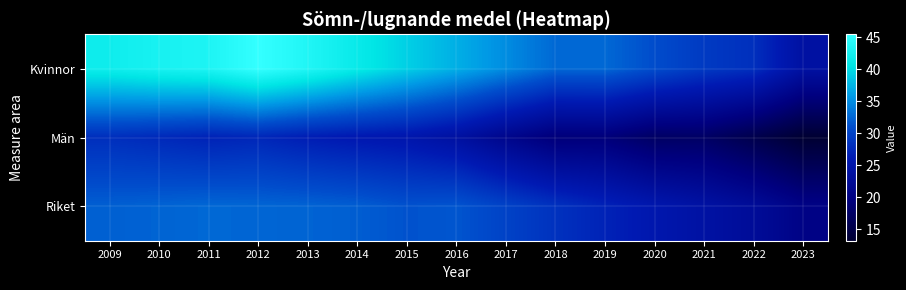

Reading right to left, list all the values displayed in this chart.

Kvinnor: 2023=24.1	2022=28.2	2021=29.2	2020=30.9	2019=32.7	2018=32.7	2017=35.0	2016=37.1	2015=39.2	2014=41.4	2013=43.6	2012=45.4	2011=43.3	2010=42.8	2009=42.0
Män: 2023=13.2	2022=15.4	2021=17.4	2020=17.3	2019=19.2	2018=19.1	2017=21.3	2016=23.9	2015=25.3	2014=25.8	2013=26.4	2012=27.4	2011=27.0	2010=27.6	2009=28.1
Riket: 2023=20.5	2022=22.8	2021=24.2	2020=25.5	2019=27.0	2018=28.4	2017=30.0	2016=31.5	2015=31.3	2014=32.0	2013=32.4	2012=32.5	2011=32.6	2010=32.4	2009=32.1